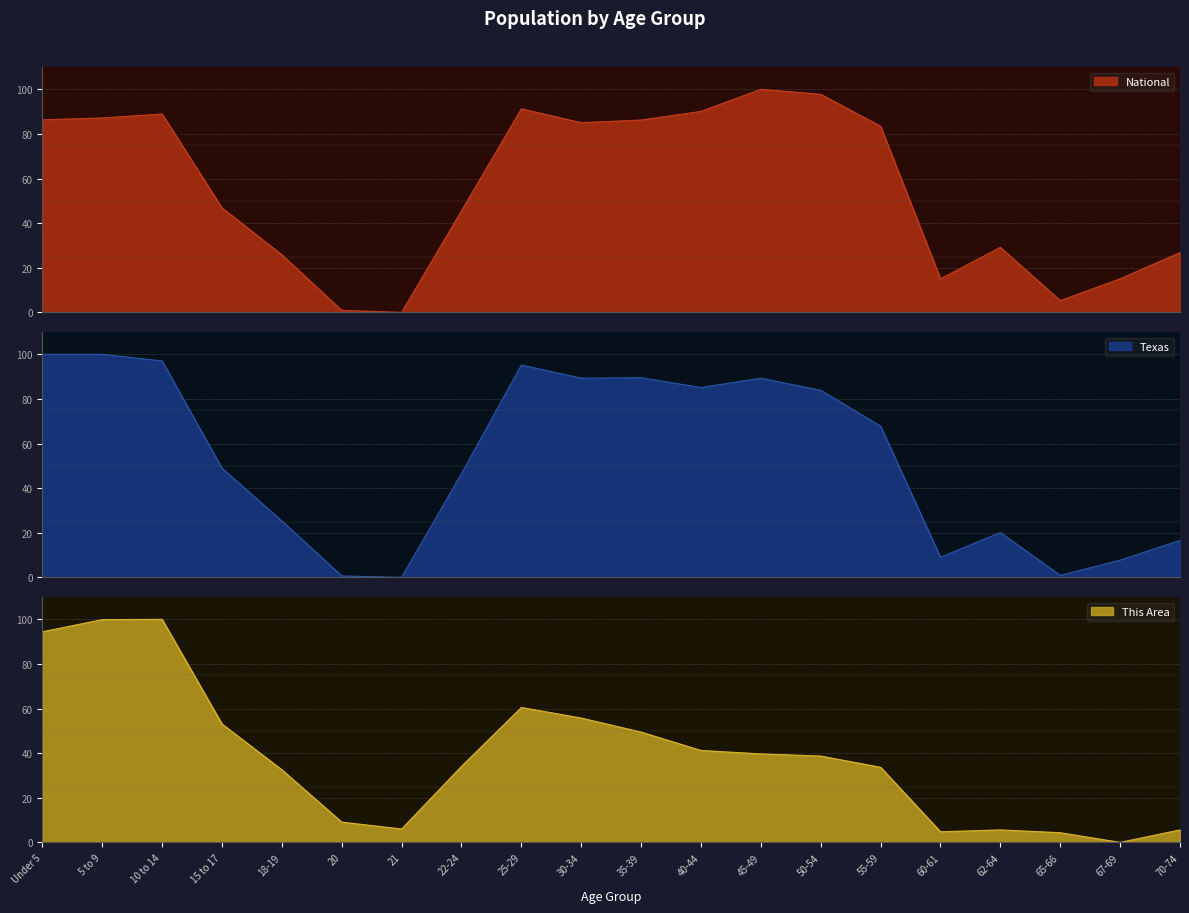

How many lines are shown in the chart?

3